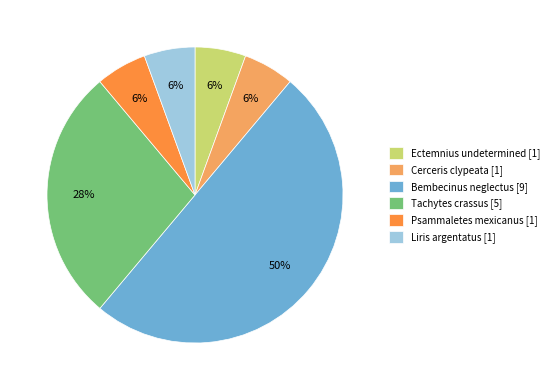

What percentage is the Cerceris clypeata slice, to the nearest percent?

6%